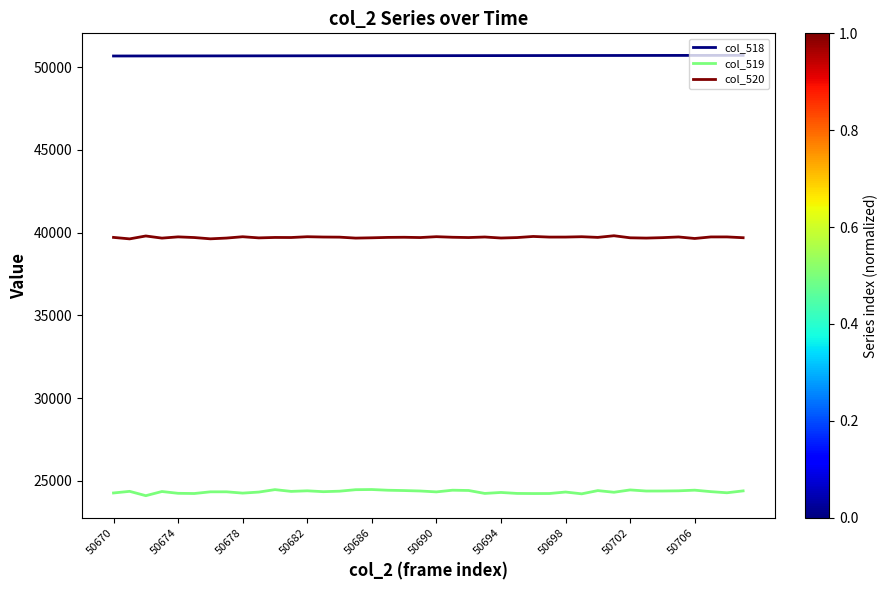

How many lines are shown in the chart?

3